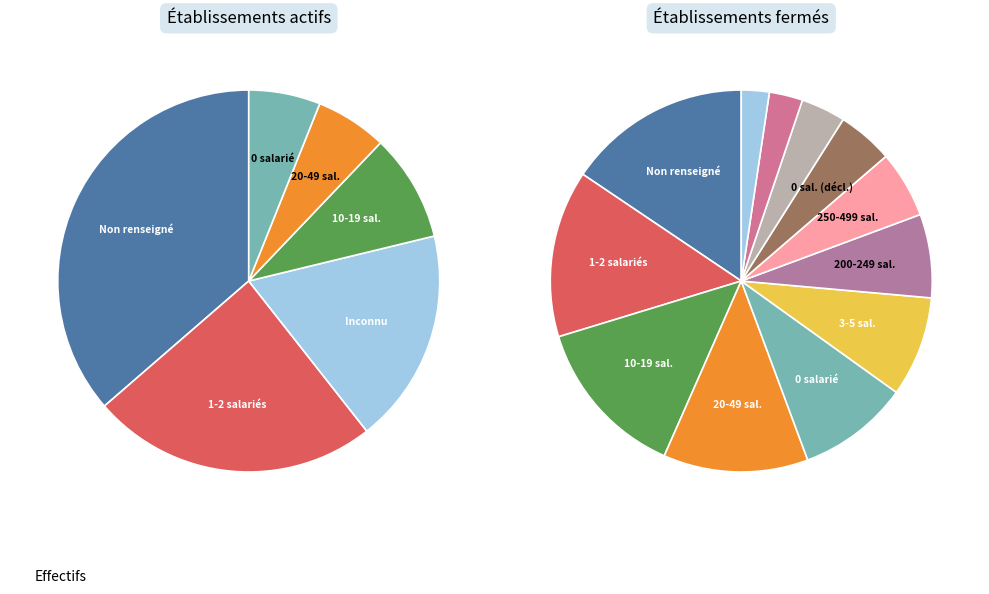

The 12 slice represents 12% of the pie. True or false?

True